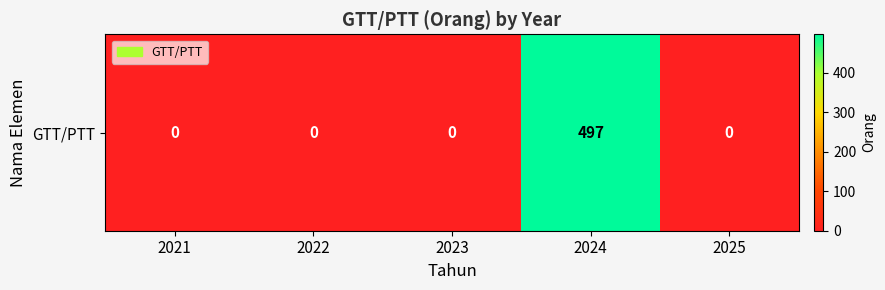

Reading left to right, extract all data points from this chart.

0	0	0	497	0